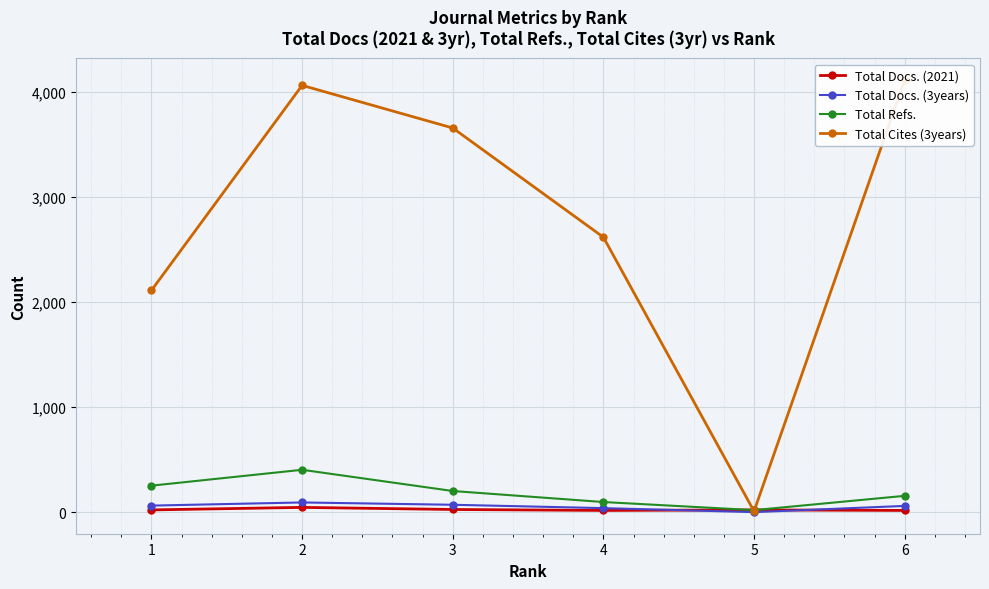

List the series in order of their peak value, highest first.

Total Cites (3years), Total Refs., Total Docs. (3years), Total Docs. (2021)